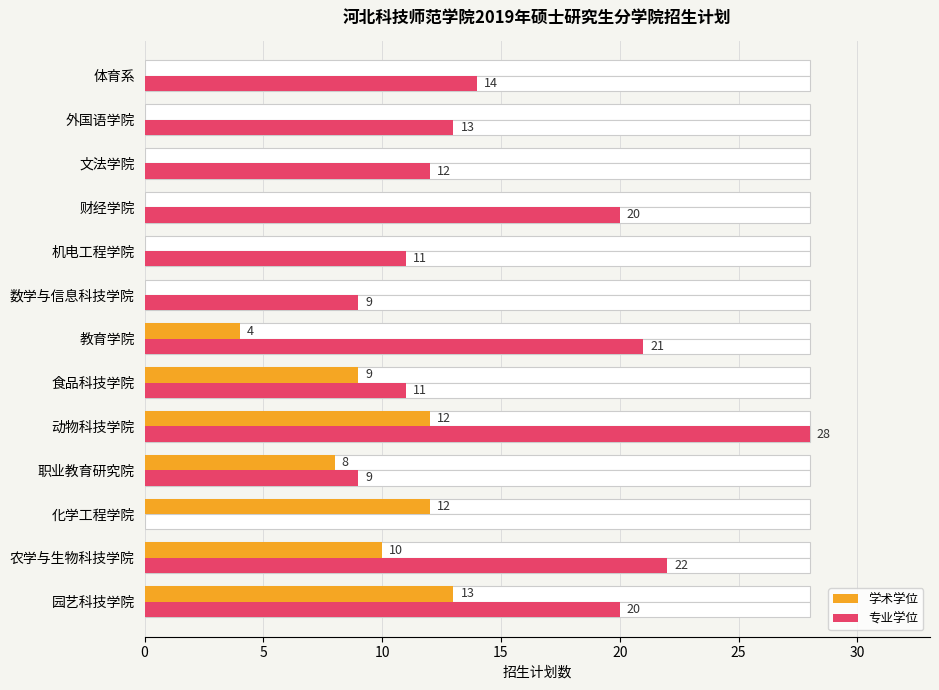

What is the total value across all series at 机电工程学院?

11